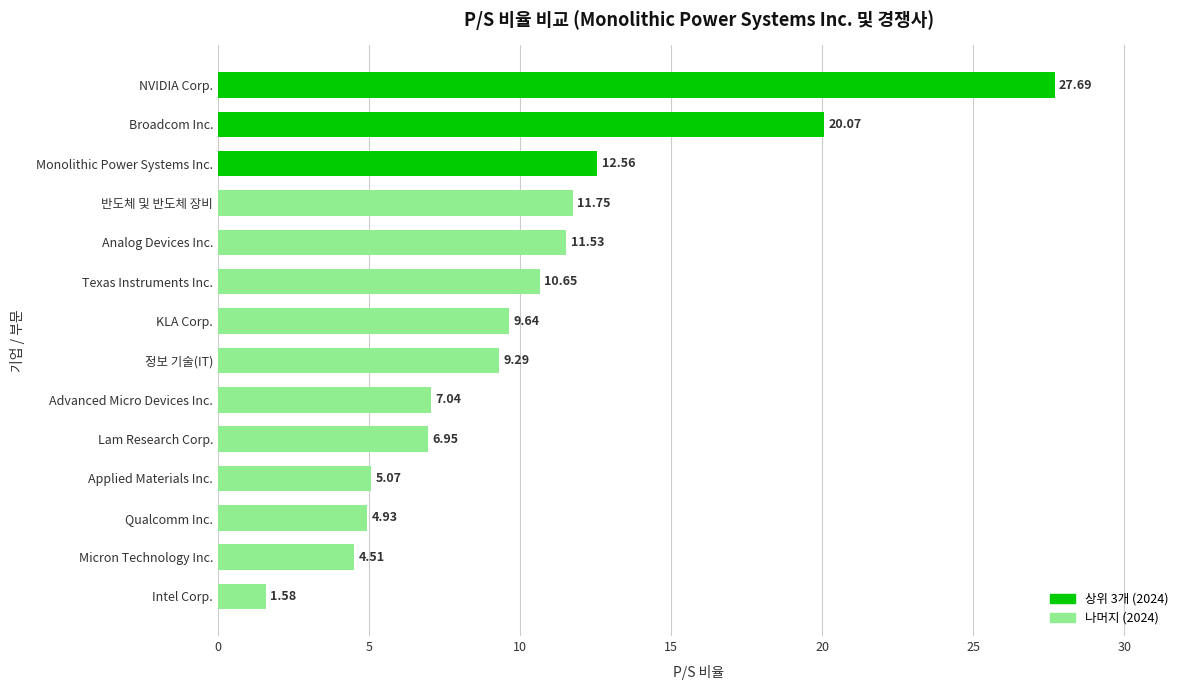

What is the change in value from Intel Corp. to Monolithic Power Systems Inc.?

+11.0